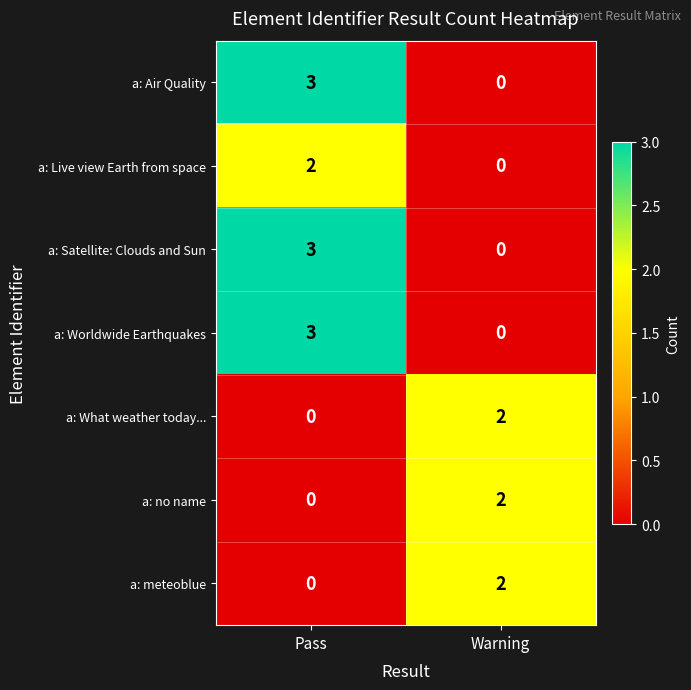

What is the difference between the highest and lowest values at Pass?

3